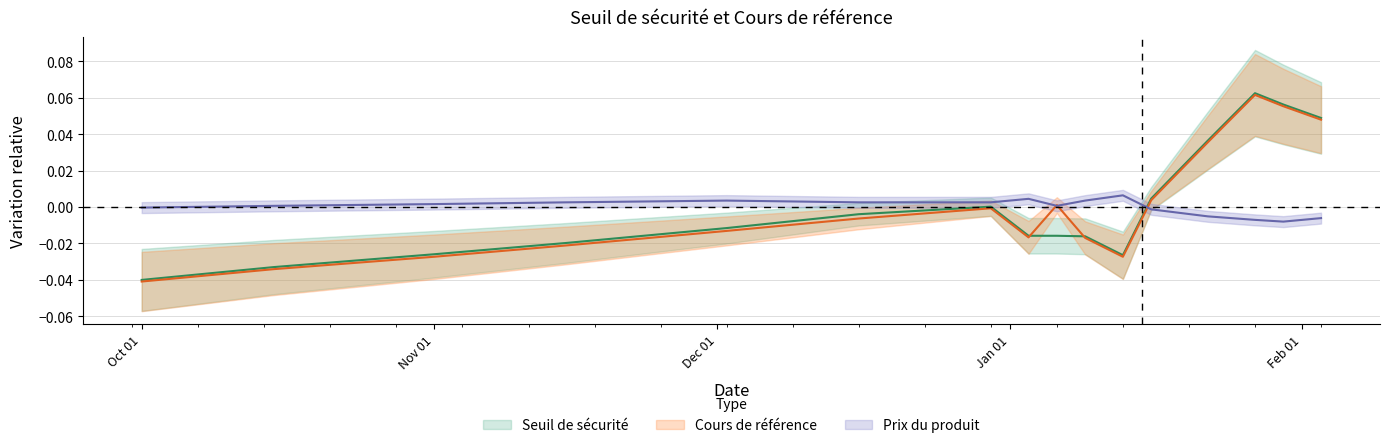

Which category has the highest value in the Seuil de sécurité series?

2025-01-27